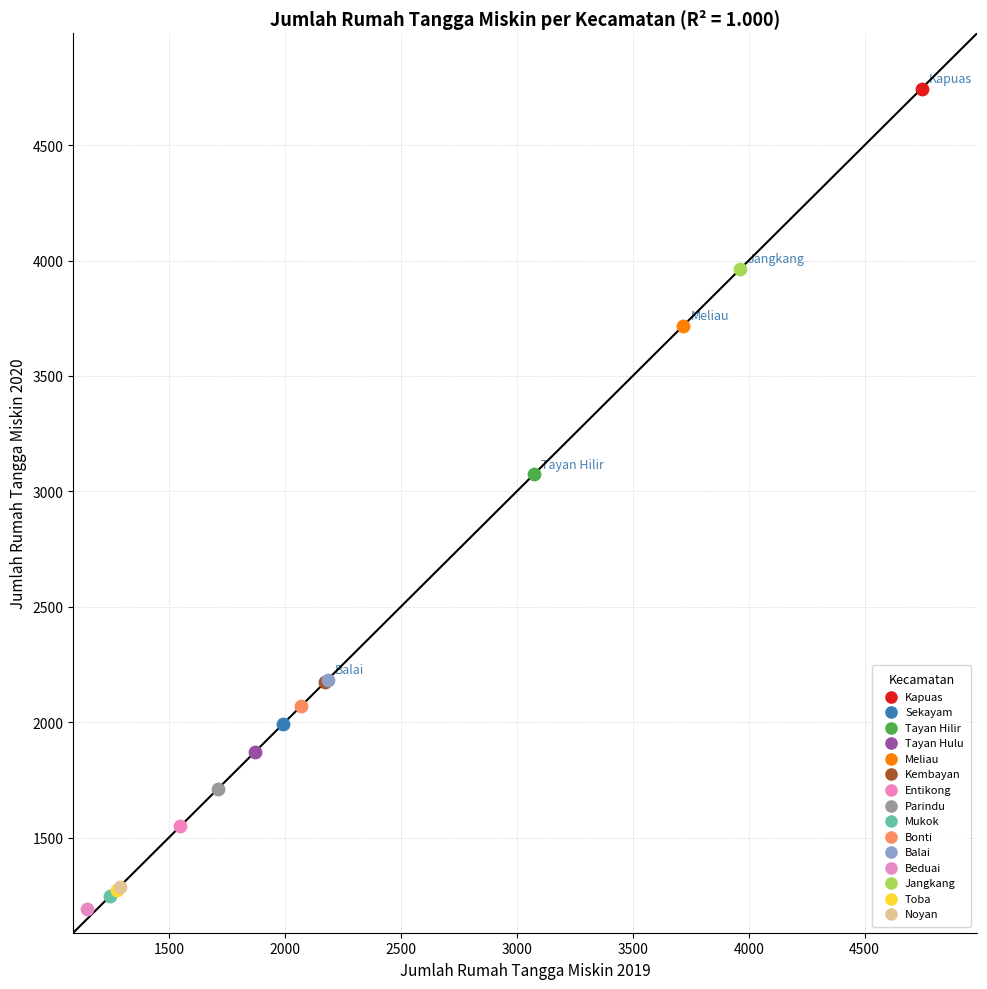

Which series contains the highest Y value?

Kapuas